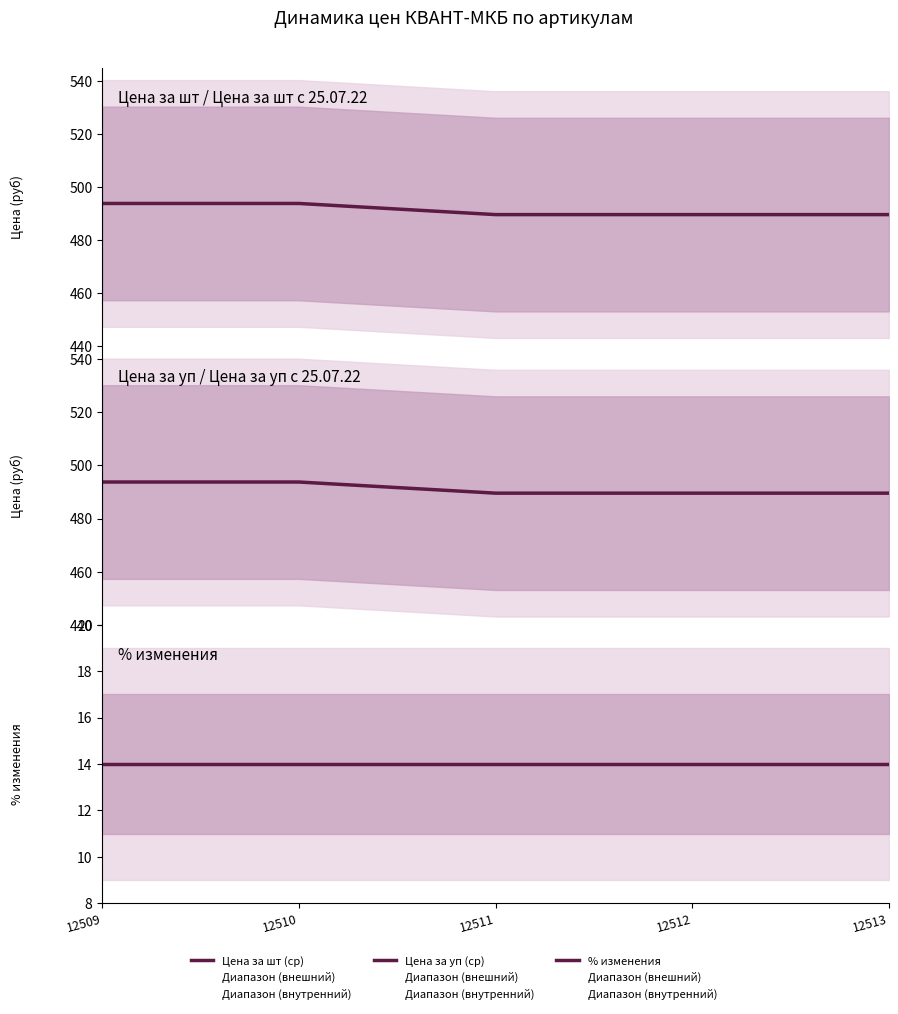

True or false: Цена за уп (ср) and % изменения intersect in this chart.

False